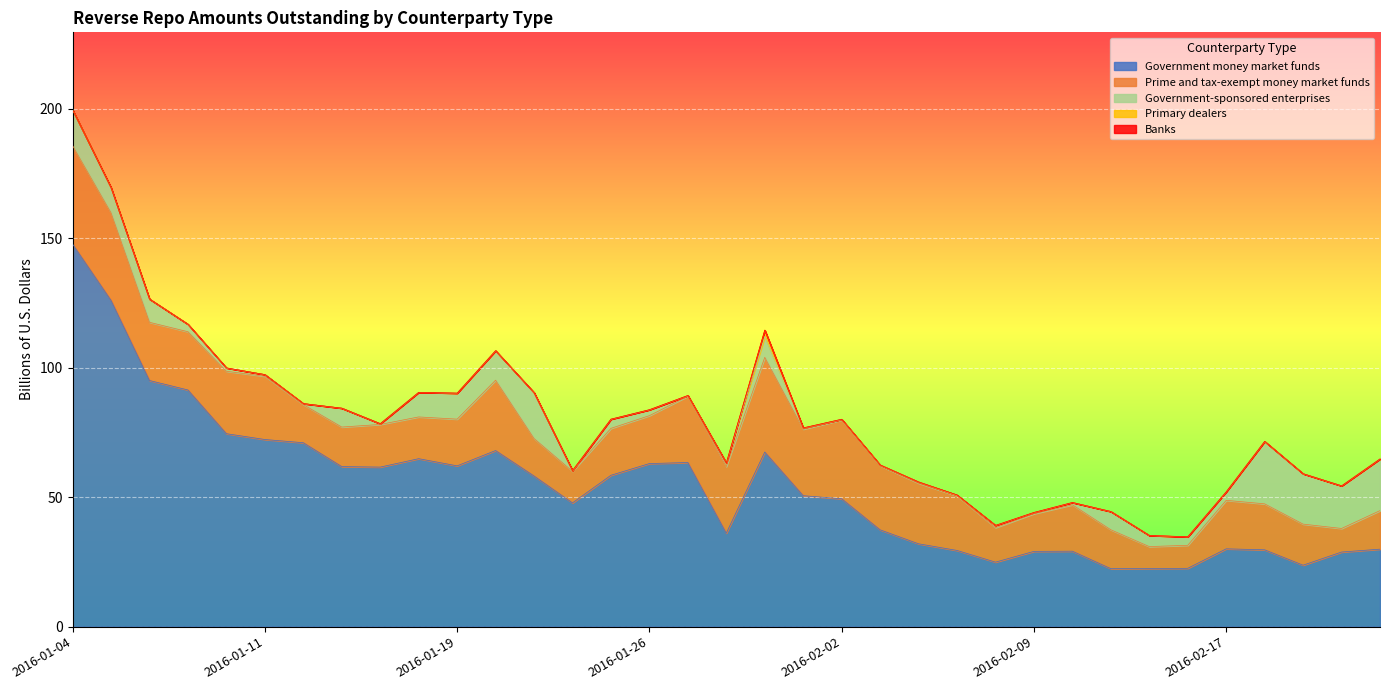

Reading left to right, list all the values displayed in this chart.

Government money market funds: 2016-01-04=147.8	2016-01-05=126.0	2016-01-06=95.1	2016-01-07=91.4	2016-01-08=74.5	2016-01-11=72.3	2016-01-12=71.1	2016-01-13=61.8	2016-01-14=61.6	2016-01-15=64.9	2016-01-19=62.1	2016-01-20=68.0	2016-01-21=58.2	2016-01-22=47.8	2016-01-25=58.5	2016-01-26=63.0	2016-01-27=63.4	2016-01-28=36.1	2016-01-29=67.5	2016-02-01=50.6	2016-02-02=49.4	2016-02-03=37.4	2016-02-04=32.0	2016-02-05=29.4	2016-02-08=24.9	2016-02-09=29.1	2016-02-10=29.2	2016-02-11=22.4	2016-02-12=22.5	2016-02-16=22.5	2016-02-17=30.1	2016-02-18=29.7	2016-02-19=23.7	2016-02-22=28.8	2016-02-23=29.9
Prime and tax-exempt money market funds: 2016-01-04=38.1	2016-01-05=33.9	2016-01-06=22.5	2016-01-07=22.5	2016-01-08=24.1	2016-01-11=24.4	2016-01-12=14.7	2016-01-13=15.3	2016-01-14=16.5	2016-01-15=16.1	2016-01-19=18.0	2016-01-20=27.2	2016-01-21=14.5	2016-01-22=12.2	2016-01-25=18.1	2016-01-26=18.5	2016-01-27=25.6	2016-01-28=25.7	2016-01-29=36.6	2016-02-01=25.7	2016-02-02=30.4	2016-02-03=24.8	2016-02-04=23.4	2016-02-05=21.0	2016-02-08=13.3	2016-02-09=14.5	2016-02-10=17.9	2016-02-11=15.0	2016-02-12=8.5	2016-02-16=8.9	2016-02-17=18.7	2016-02-18=17.8	2016-02-19=15.9	2016-02-22=9.1	2016-02-23=14.9
Government-sponsored enterprises: 2016-01-04=13.8	2016-01-05=9.7	2016-01-06=9.0	2016-01-07=2.9	2016-01-08=1.3	2016-01-11=0.6	2016-01-12=0.4	2016-01-13=7.3	2016-01-14=0.3	2016-01-15=9.5	2016-01-19=10.0	2016-01-20=11.4	2016-01-21=17.7	2016-01-22=0.3	2016-01-25=3.5	2016-01-26=2.3	2016-01-27=0.3	2016-01-28=1.4	2016-01-29=8.0	2016-02-01=0.5	2016-02-02=0.3	2016-02-03=0.3	2016-02-04=0.5	2016-02-05=0.3	2016-02-08=0.8	2016-02-09=0.5	2016-02-10=0.9	2016-02-11=7.0	2016-02-12=4.3	2016-02-16=3.3	2016-02-17=3.3	2016-02-18=24.1	2016-02-19=19.4	2016-02-22=16.4	2016-02-23=19.9
Primary dealers: 2016-01-04=0.0	2016-01-05=0.0	2016-01-06=0.0	2016-01-07=0.0	2016-01-08=0.0	2016-01-11=0.0	2016-01-12=0.0	2016-01-13=0.0	2016-01-14=0.0	2016-01-15=0.0	2016-01-19=0.0	2016-01-20=0.0	2016-01-21=0.0	2016-01-22=0.0	2016-01-25=0.0	2016-01-26=0.0	2016-01-27=0.0	2016-01-28=0.0	2016-01-29=2.5	2016-02-01=0.0	2016-02-02=0.0	2016-02-03=0.0	2016-02-04=0.0	2016-02-05=0.0	2016-02-08=0.0	2016-02-09=0.0	2016-02-10=0.0	2016-02-11=0.0	2016-02-12=0.0	2016-02-16=0.0	2016-02-17=0.0	2016-02-18=0.0	2016-02-19=0.0	2016-02-22=0.0	2016-02-23=0.0
Banks: 2016-01-04=0.0	2016-01-05=0.0	2016-01-06=0.0	2016-01-07=0.0	2016-01-08=0.0	2016-01-11=0.0	2016-01-12=0.0	2016-01-13=0.0	2016-01-14=0.0	2016-01-15=0.0	2016-01-19=0.0	2016-01-20=0.0	2016-01-21=0.0	2016-01-22=0.0	2016-01-25=0.0	2016-01-26=0.0	2016-01-27=0.0	2016-01-28=0.0	2016-01-29=0.0	2016-02-01=0.0	2016-02-02=0.0	2016-02-03=0.0	2016-02-04=0.0	2016-02-05=0.1	2016-02-08=0.0	2016-02-09=0.0	2016-02-10=0.0	2016-02-11=0.0	2016-02-12=0.0	2016-02-16=0.0	2016-02-17=0.0	2016-02-18=0.0	2016-02-19=0.0	2016-02-22=0.0	2016-02-23=0.0